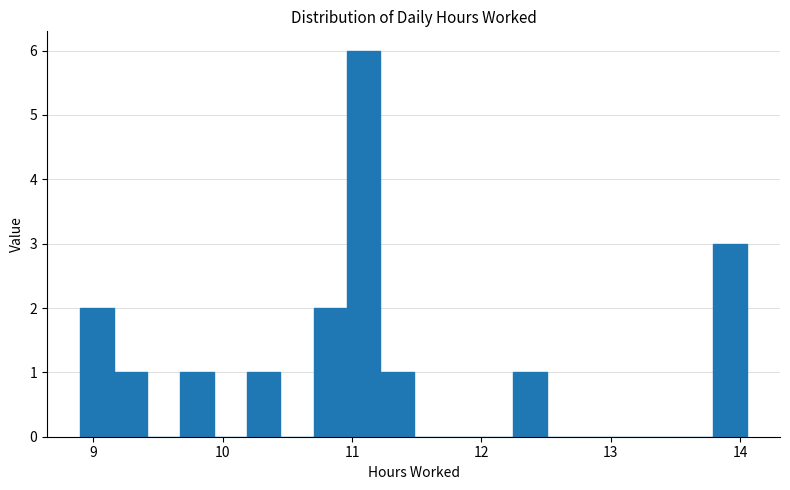

Read against the x-axis, roughly where is the centre of the tallest bar?

11.1